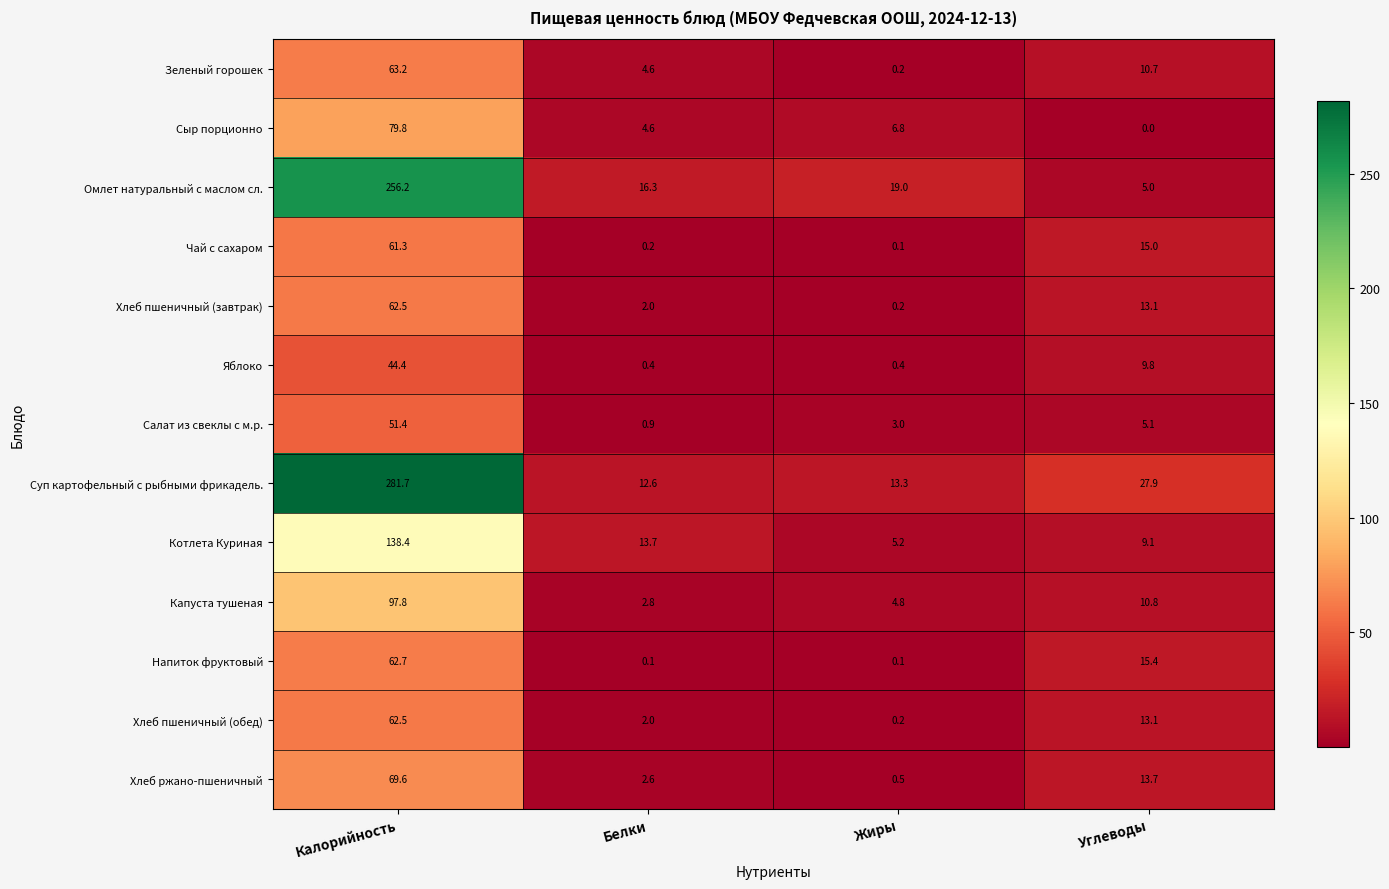

What is the difference between the Суп картофельный с рыбными фрикадель. values at Калорийность and Белки?

269.1